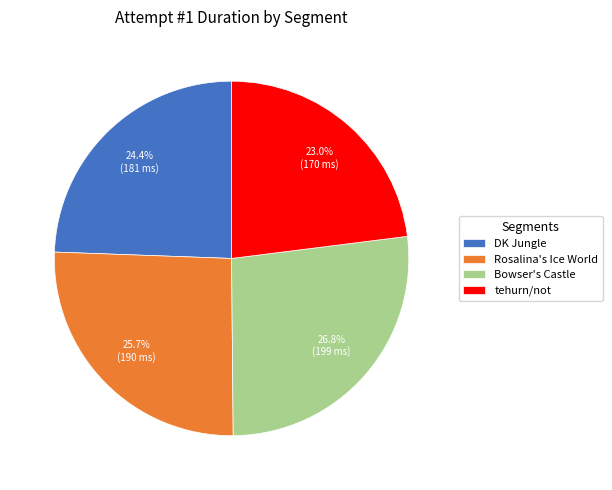

Is it true that Bowser's Castle is 34% of the pie?

False